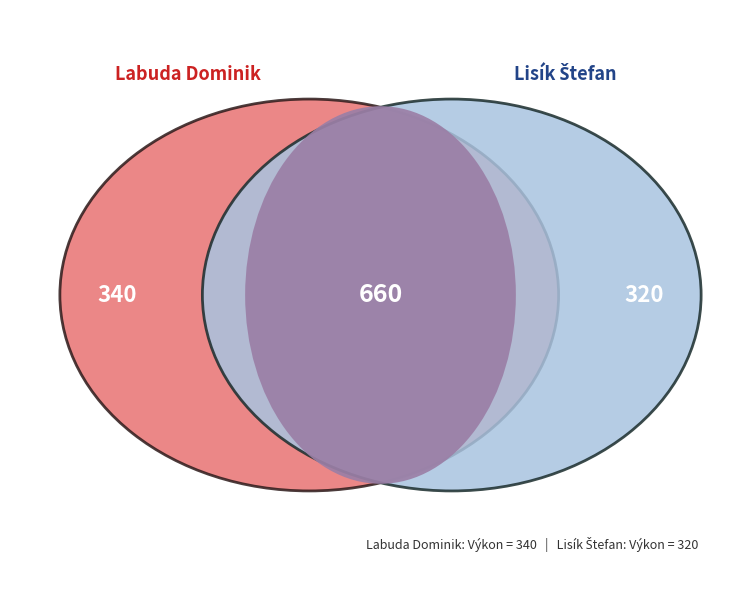

Between Lisík Štefan and Labuda Dominik, which is larger?

Labuda Dominik